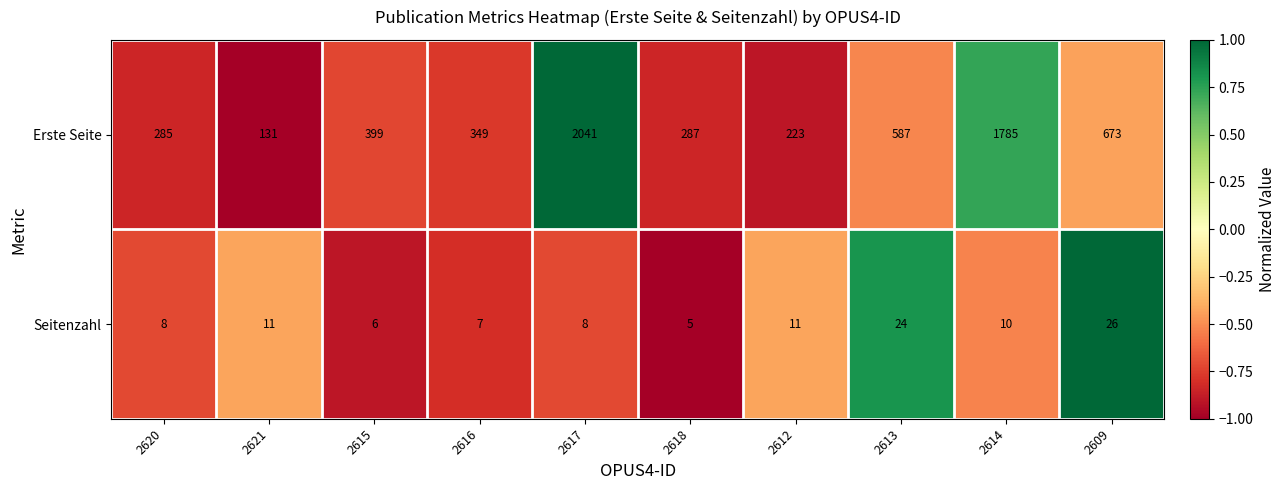

What is the approximate value of Seitenzahl at 2618, to the nearest 5?

5